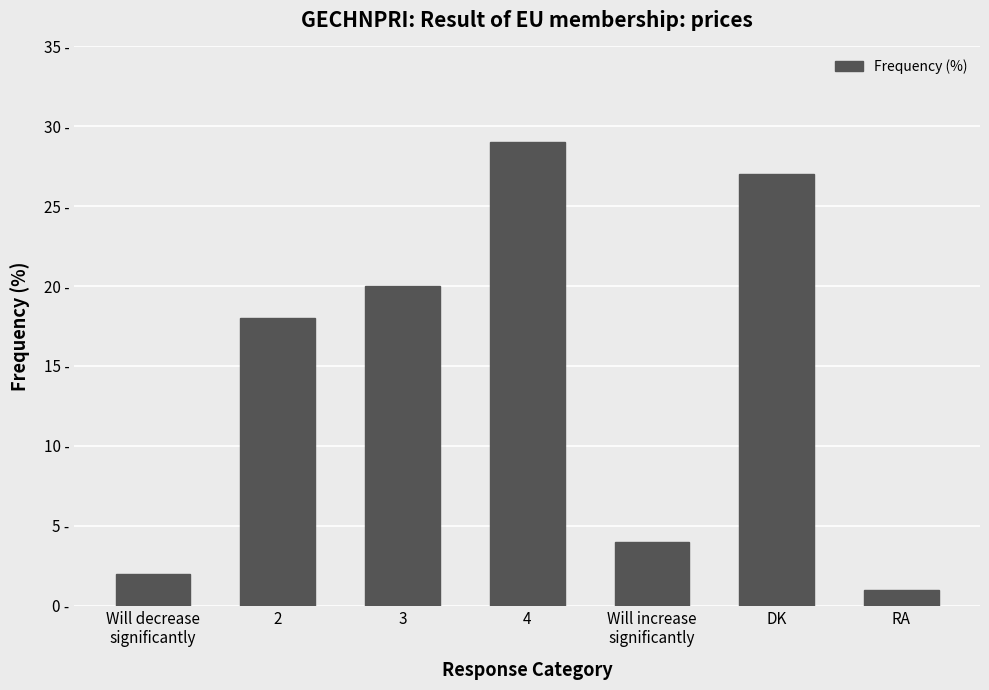

Reading left to right, extract all data points from this chart.

Will decrease
significantly=2	2=18	3=20	4=29	Will increase
significantly=4	DK=27	RA=1